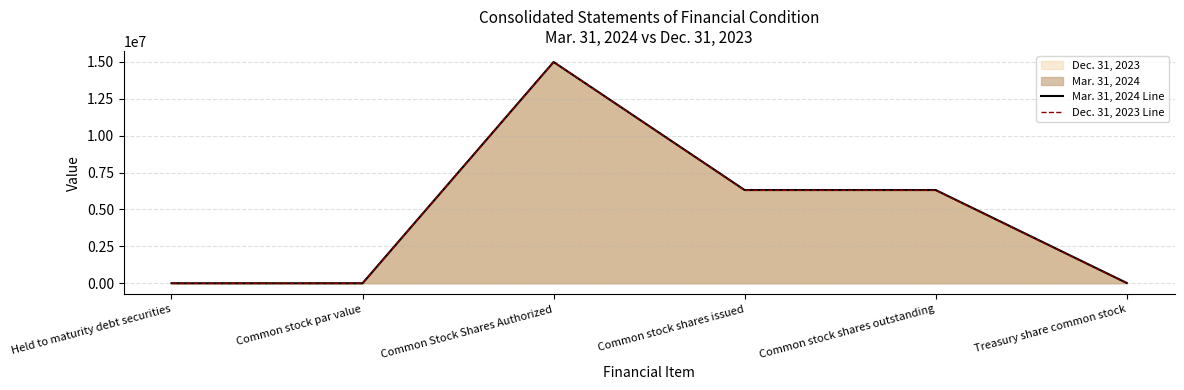

Reading left to right, list all the values displayed in this chart.

Mar. 31, 2024 Line: 199	0	15000000	6320356	6320356	19000
Dec. 31, 2023 Line: 200	0	15000000	6299331	6299331	0